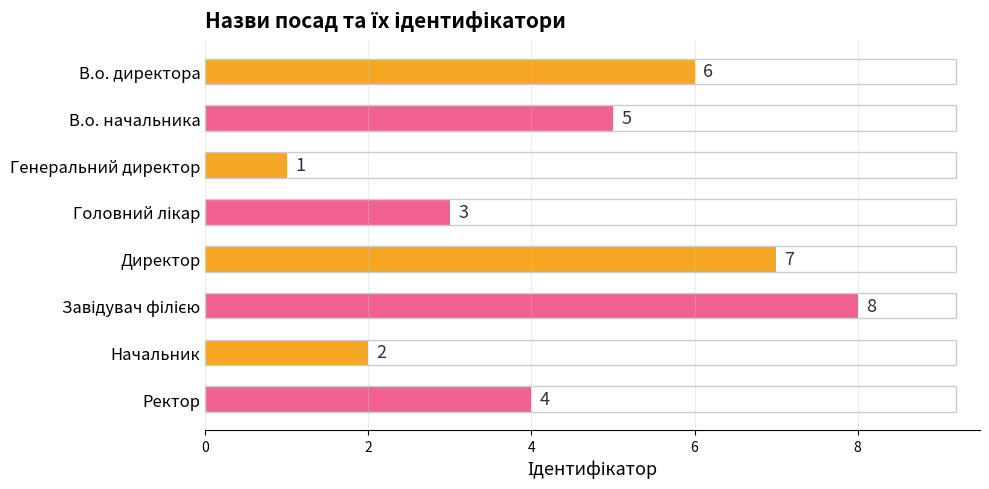

What position from the bottom is В.о. директора?

8